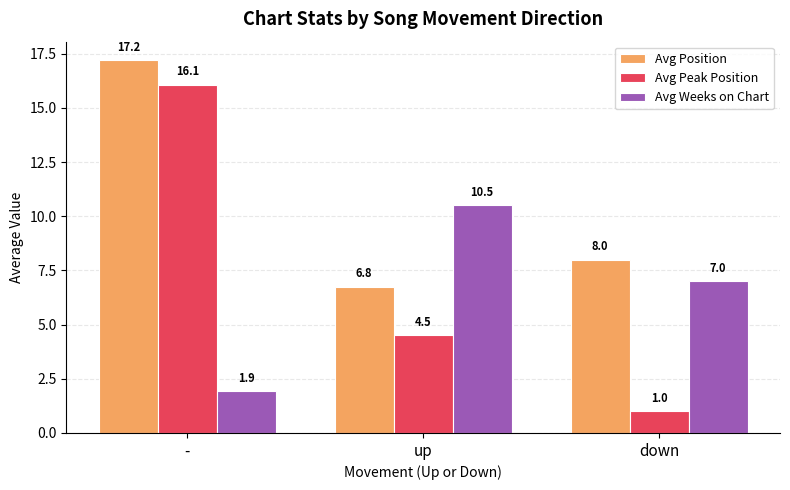

What position from the left is up?

2